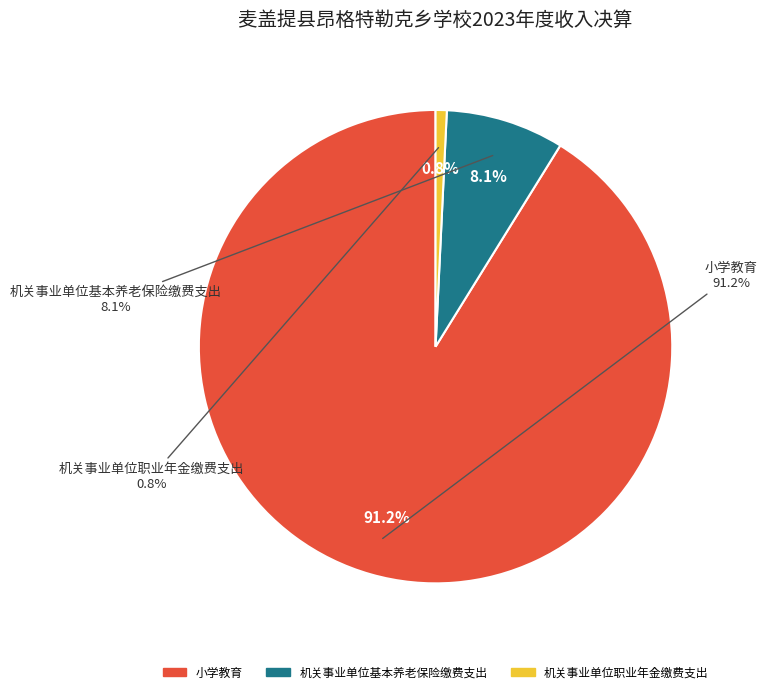

Count the number of slices in the pie.

3